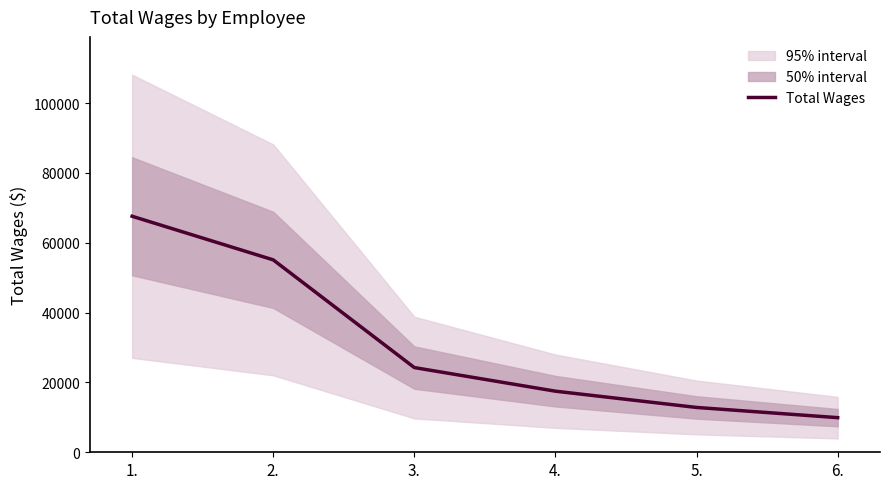

What is the difference between the values at 3. and 6.?

14345